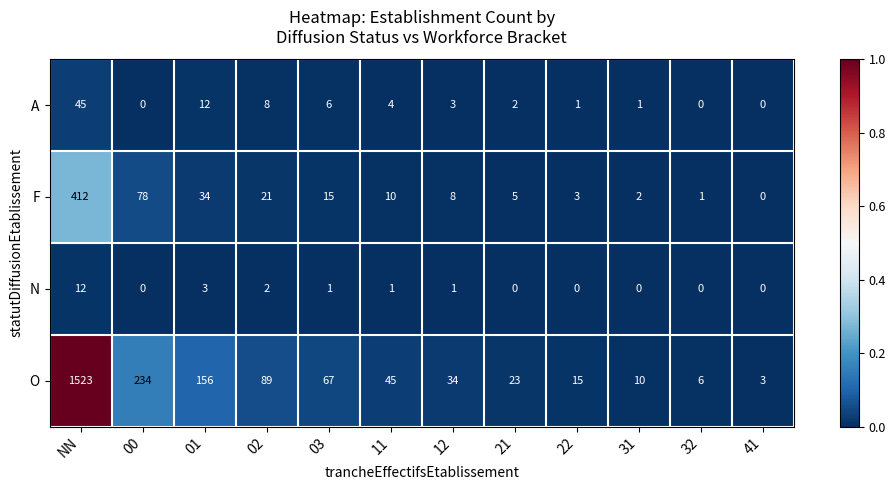

True or false: N has a value of 4 at 31.

False